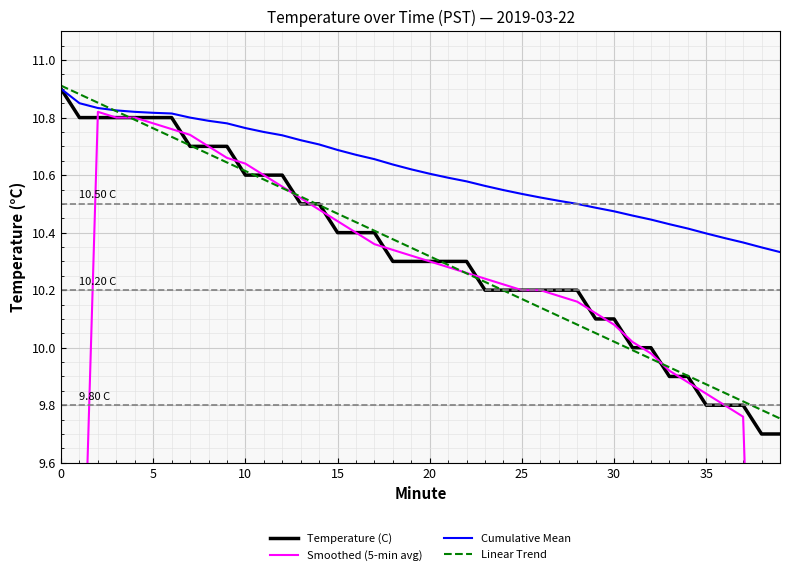

Which series ends up on top after the final intersection of Linear Trend and Smoothed (5-min avg)?

Linear Trend